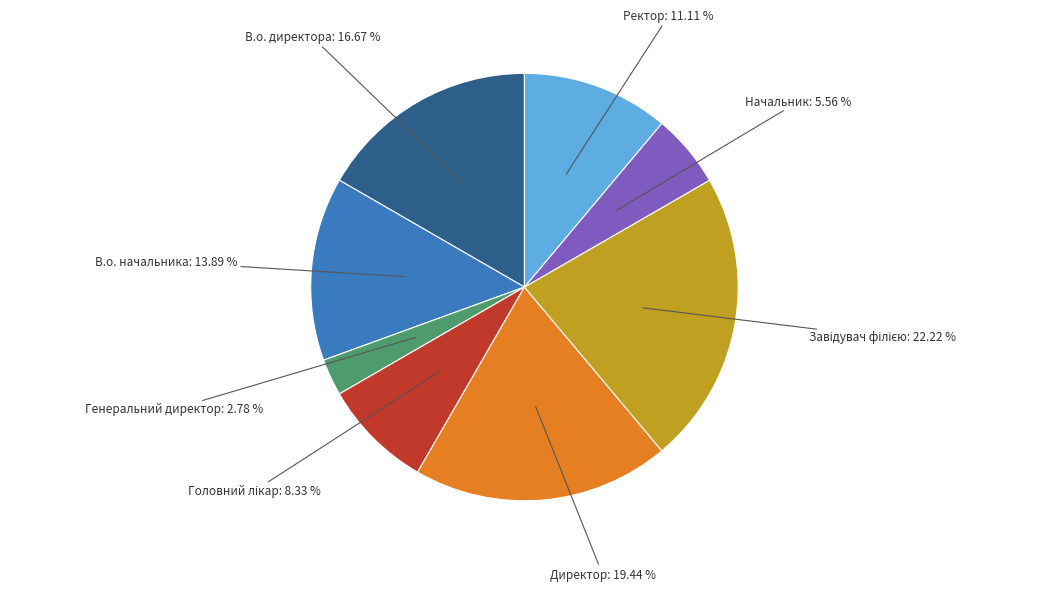

To the nearest percent, what is the average slice percentage?

12%